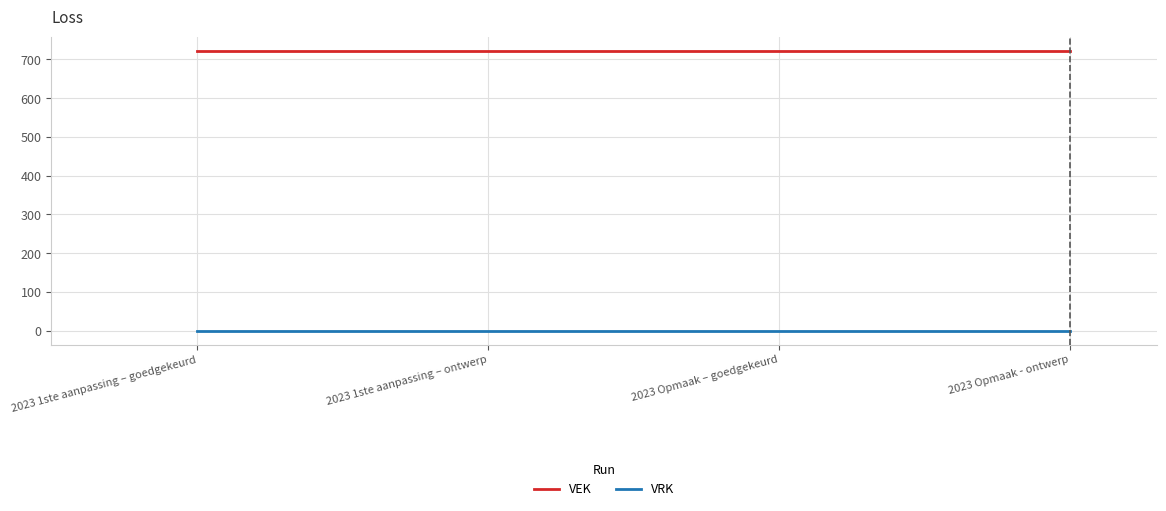

True or false: VRK and VEK cross at least once.

False